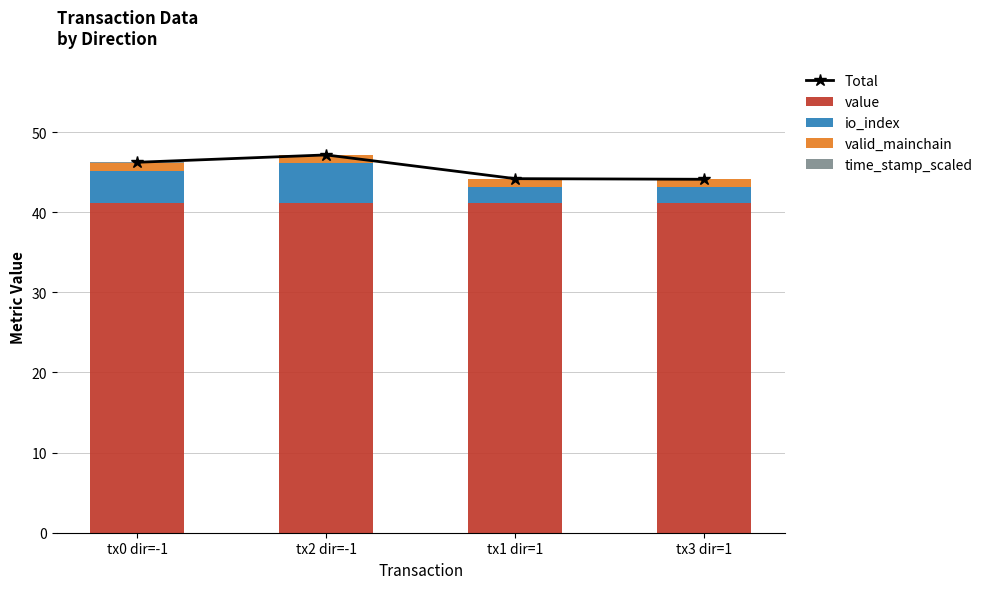

What is the difference between the maximum and minimum values in the Total series?

3.0